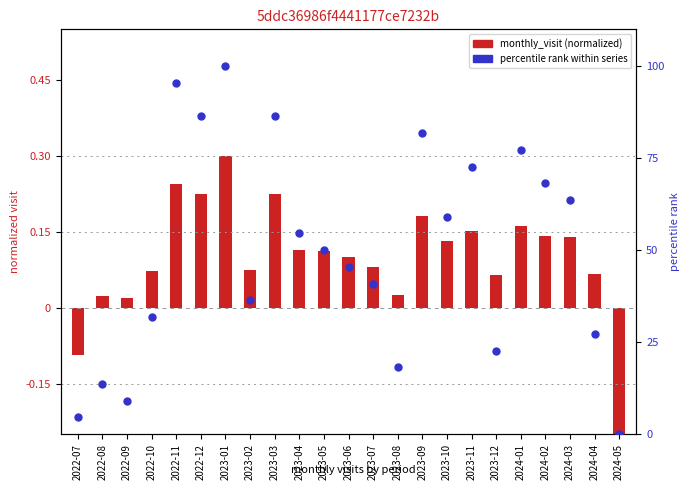

At how many categories does at least one series exceed 52?

11